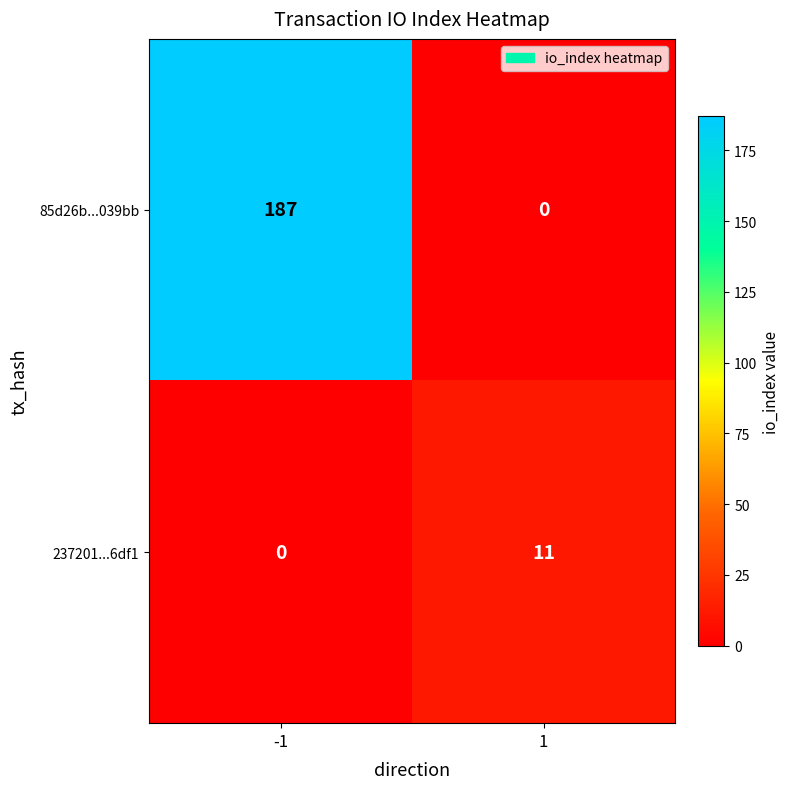

Read the 237201...6df1 value at 1.

11